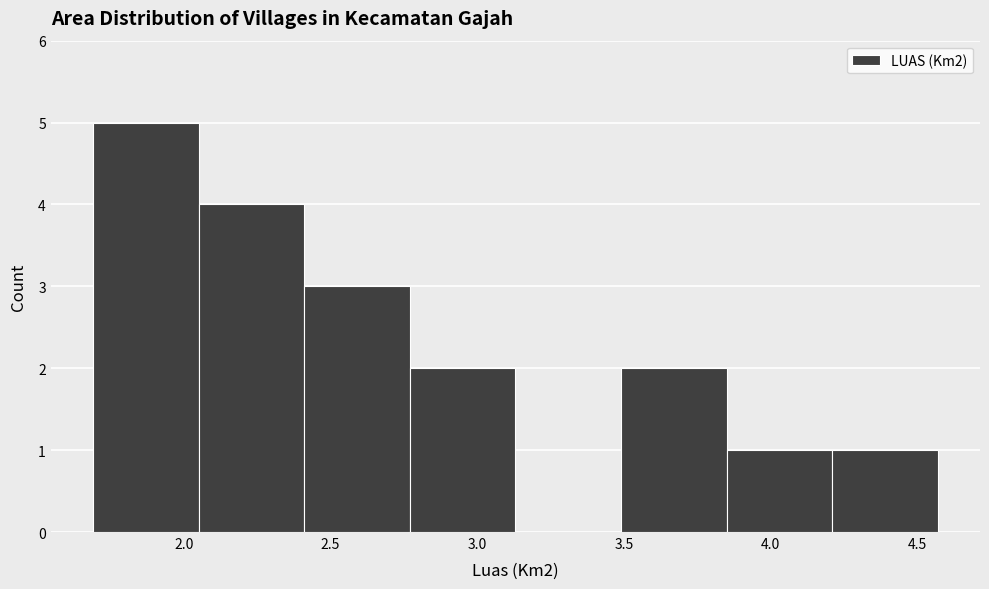

Over which range of the x-axis is the bar tallest?

1.69 to 2.05